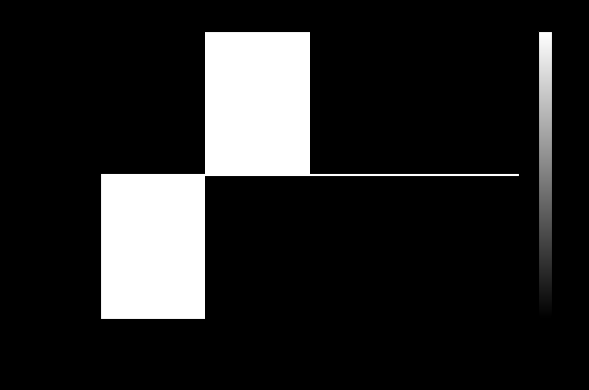

Between value and valid_mainchain, which is larger?

value